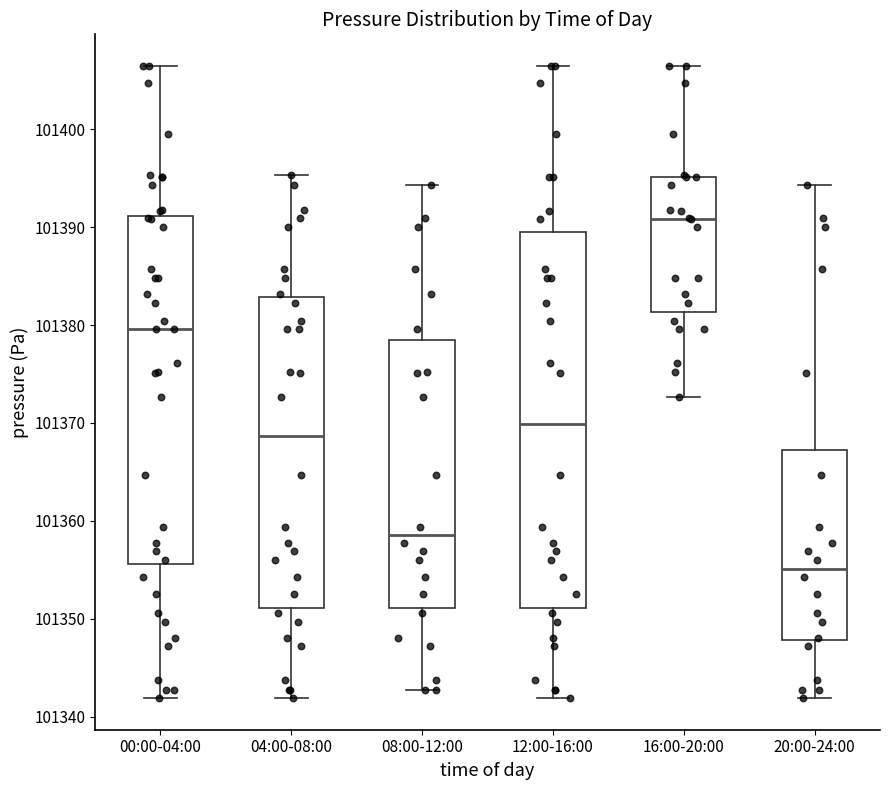

Where does the lower whisker of the box for 08:00-12:00 end on the y-axis? The values are not printed on the chart, so give them approximately, as read against the axis.

101343